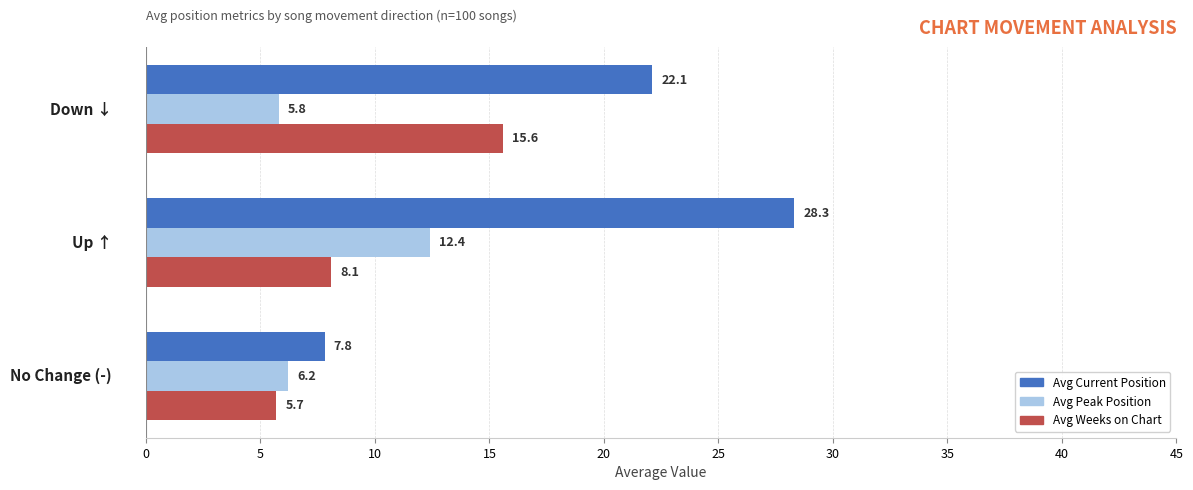

Which series has the largest total across all categories?

Avg Current Position